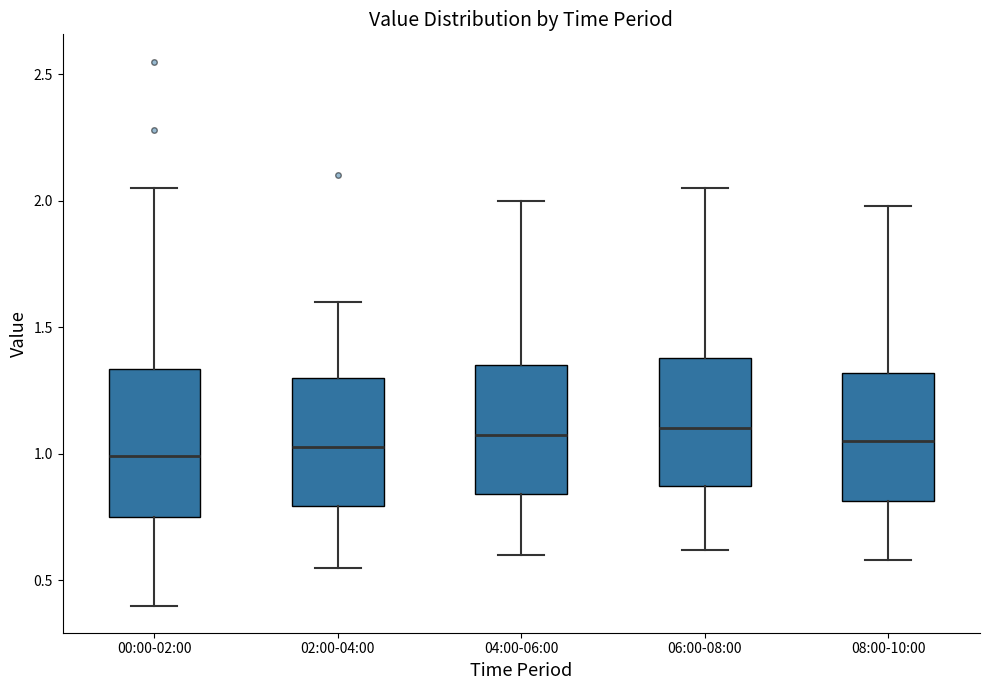

Reading left to right, read every box against the y-axis: the position of its median line, the range the box covers, and the ends of its whiskers. The values are not printed on the chart, so give them approximately, as read against the axis.

00:00-02:00: median 1.00, box 0.75 to 1.35, whiskers 0.40 to 2.05
02:00-04:00: median 1.05, box 0.80 to 1.30, whiskers 0.55 to 1.60
04:00-06:00: median 1.10, box 0.85 to 1.35, whiskers 0.60 to 2.00
06:00-08:00: median 1.10, box 0.85 to 1.40, whiskers 0.60 to 2.05
08:00-10:00: median 1.05, box 0.80 to 1.30, whiskers 0.60 to 2.00